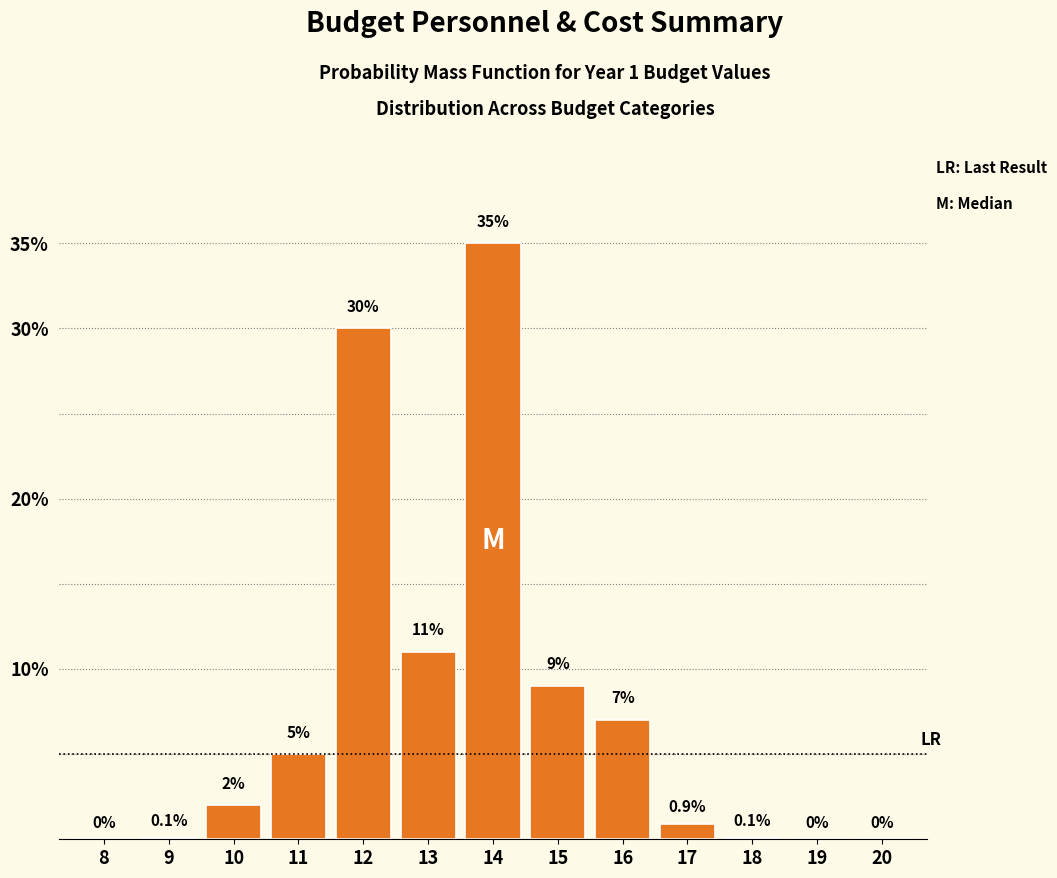

Reading left to right, list all the values displayed in this chart.

8=0.0	9=0.1	10=2.0	11=5.0	12=30.0	13=11.0	14=35.0	15=9.0	16=7.0	17=0.9	18=0.1	19=0.0	20=0.0